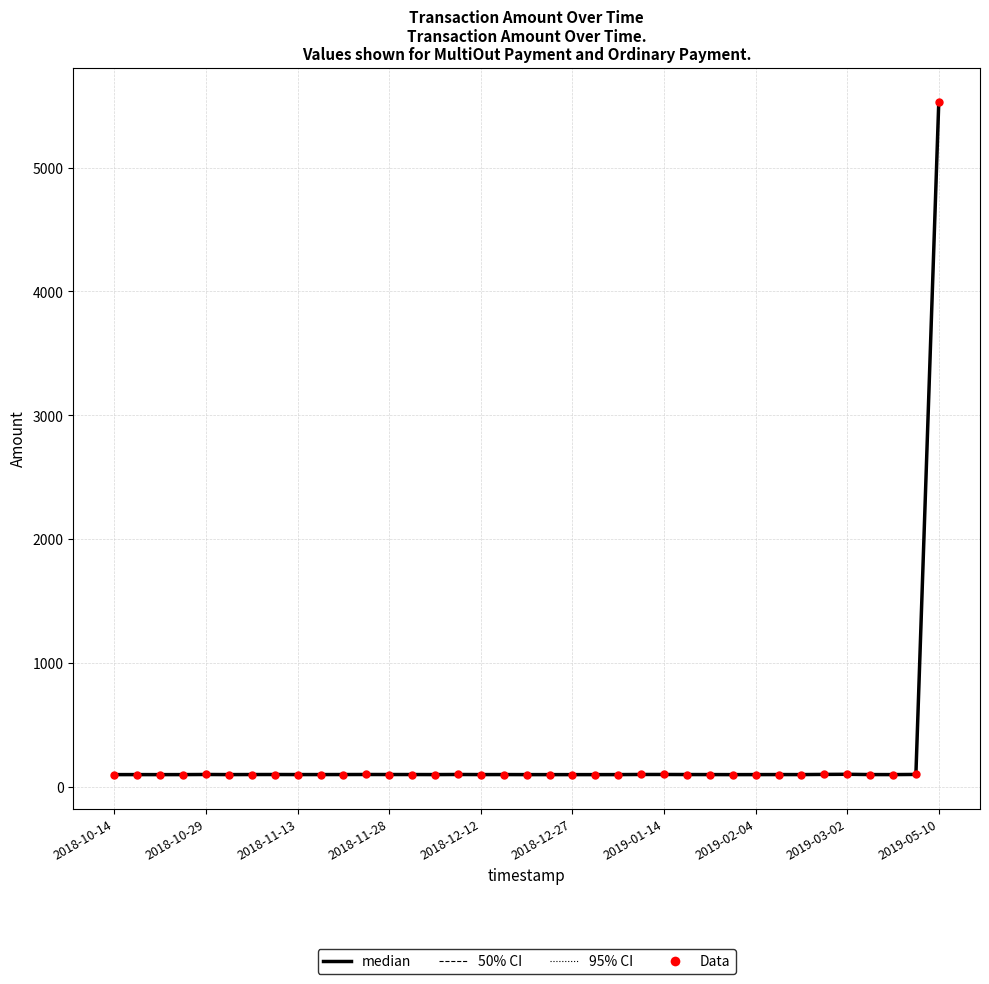

Which series has the widest spread of Y values?

95% CI